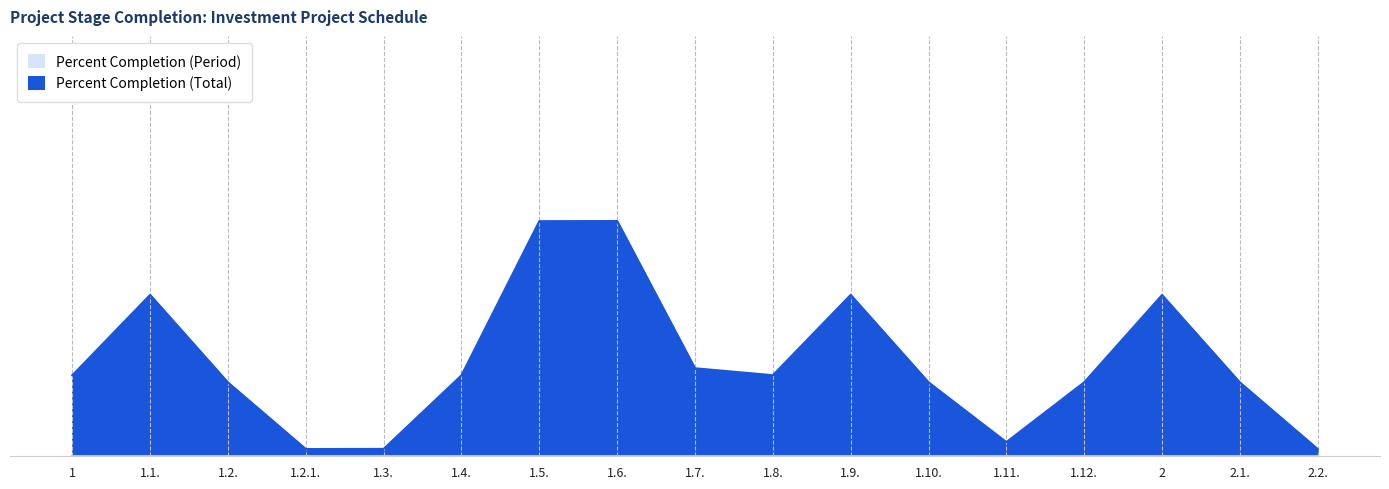

True or false: Percent Completion (Total) and Percent Completion (Period) cross at least once.

False